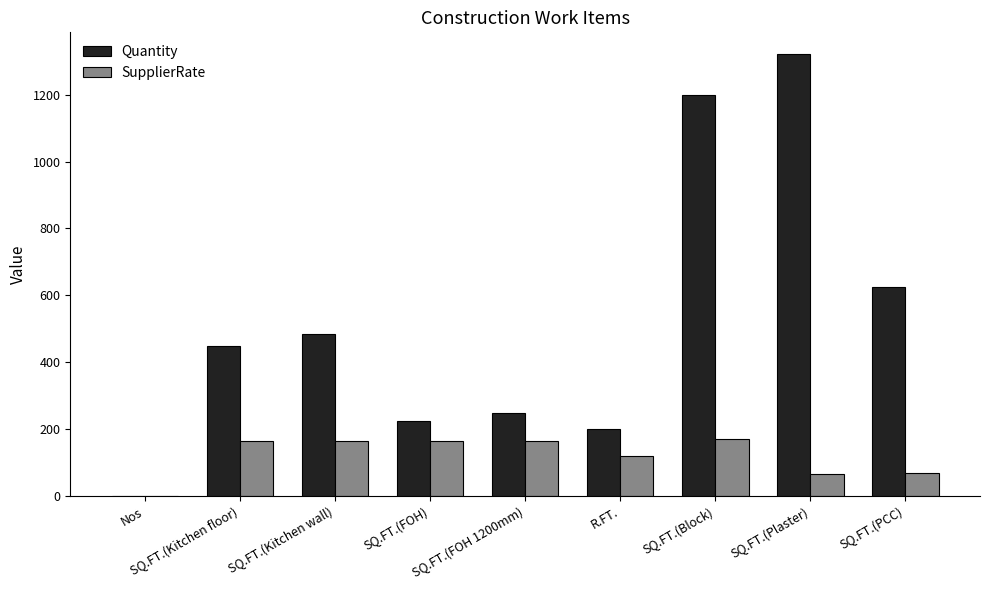

What are all the series names shown in the legend?

Quantity, SupplierRate